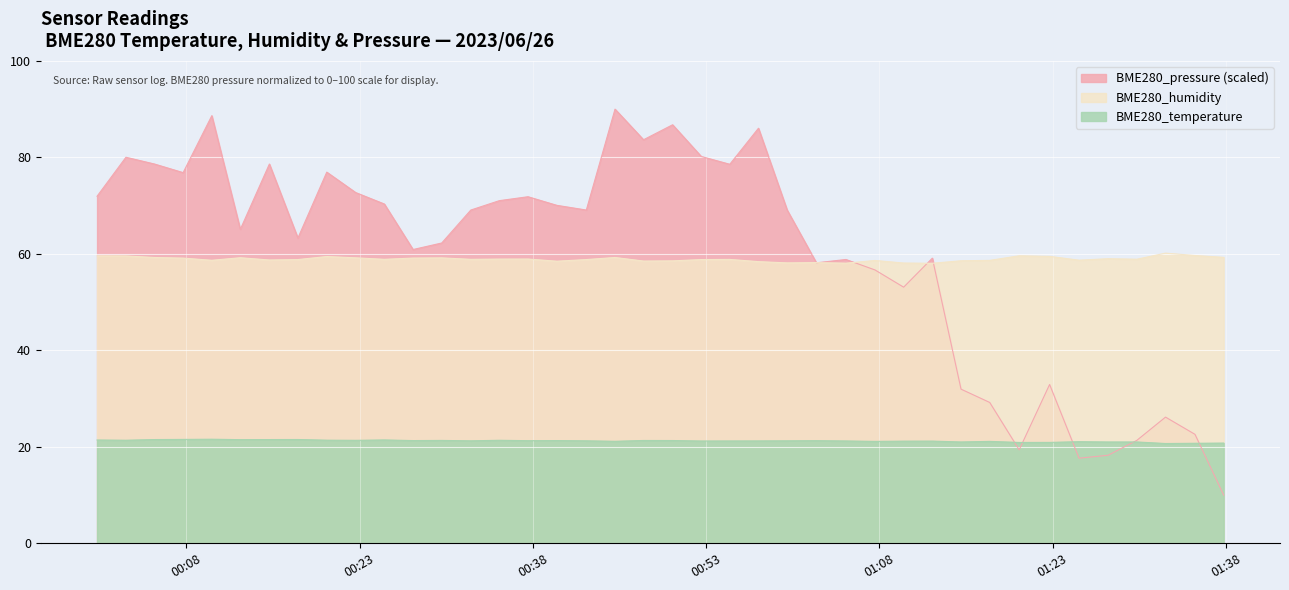

Which series has the largest total across all categories?

BME280_pressure_scaled